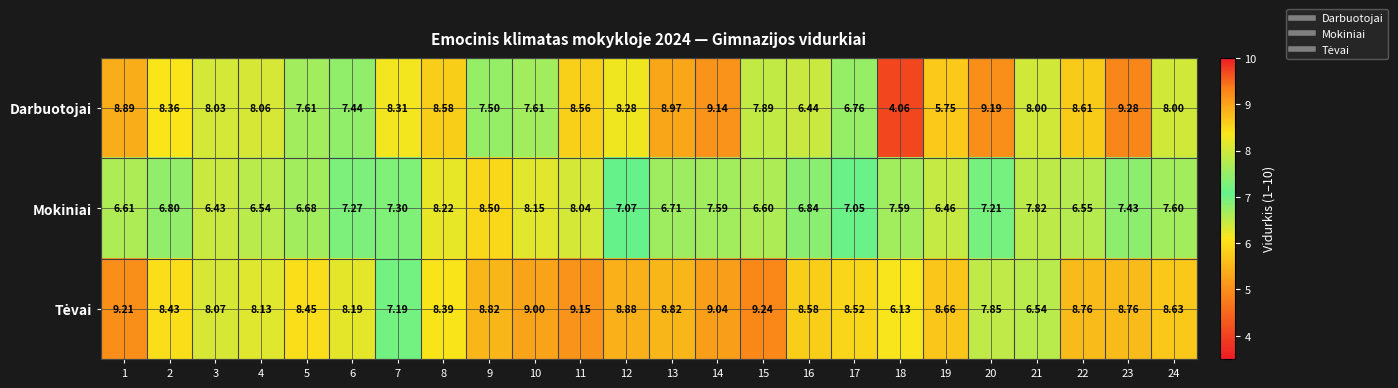

What is the spread (max minus min) of values at 24?

1.0